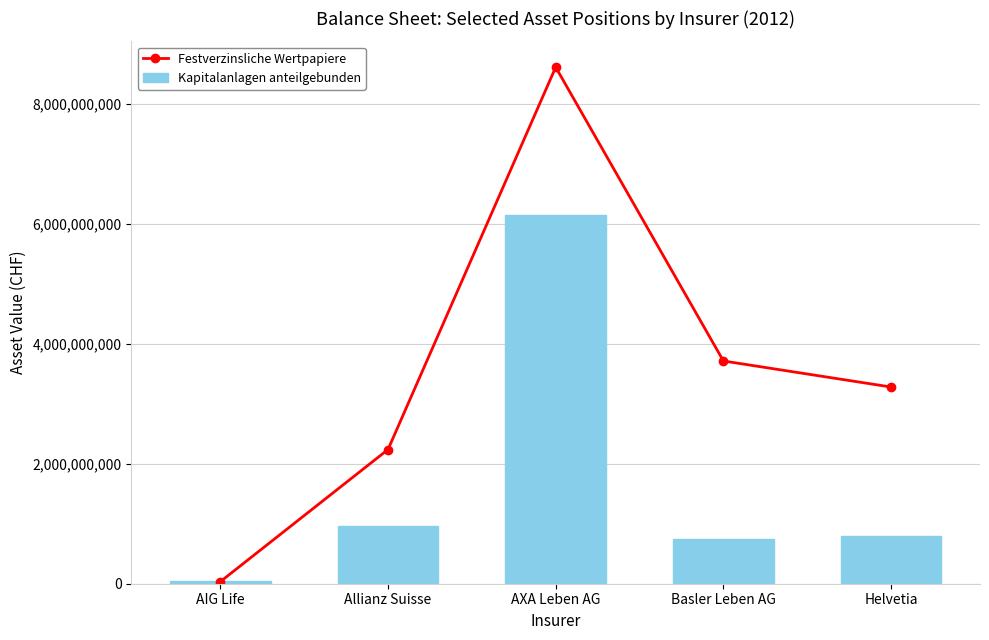

At how many categories does at least one series exceed 4400766647?

1